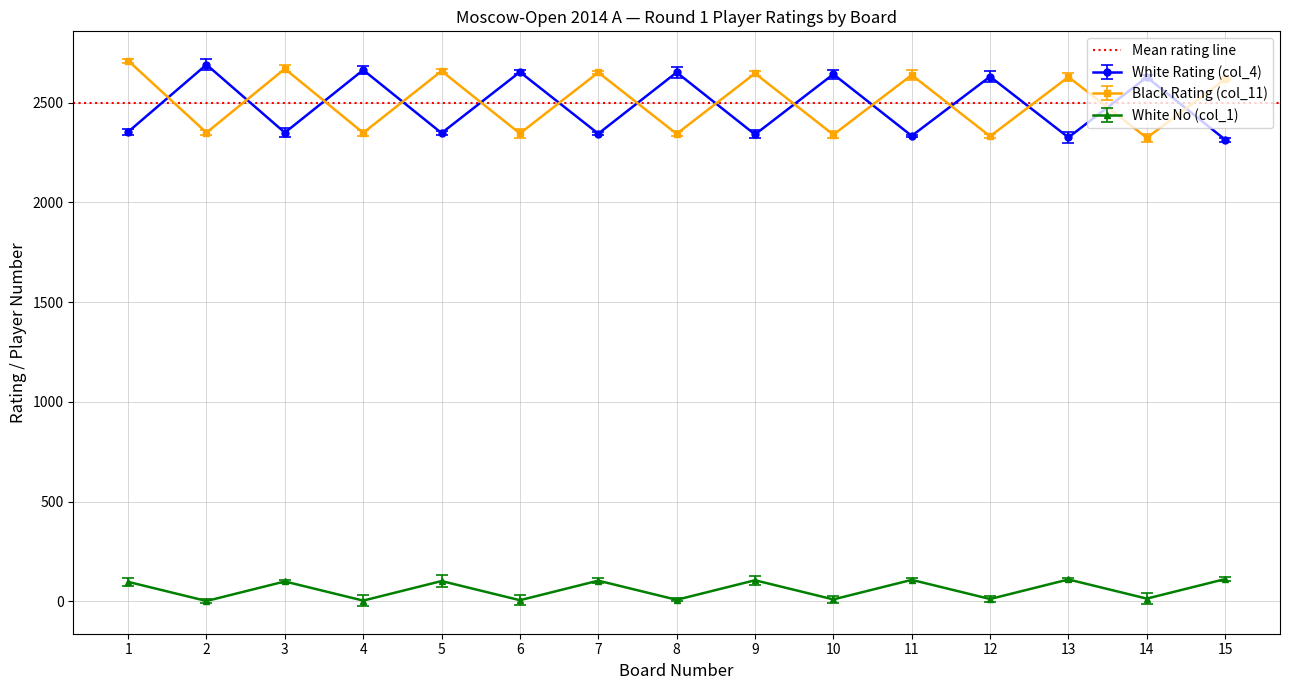

Does the chart have visible grid lines?

Yes